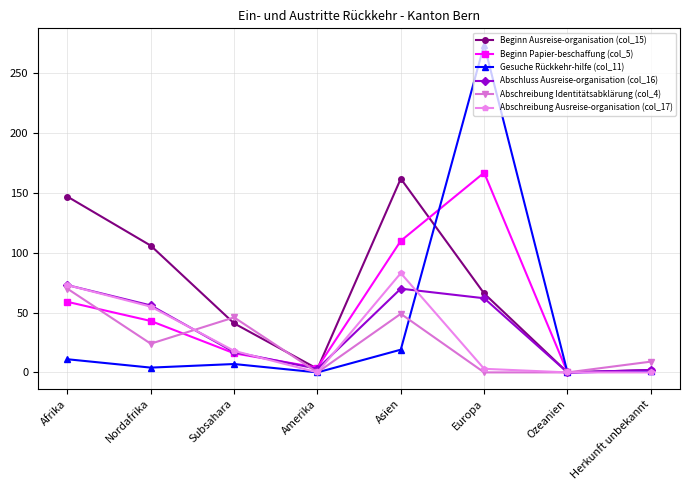

How many distinct data groups are displayed?

6